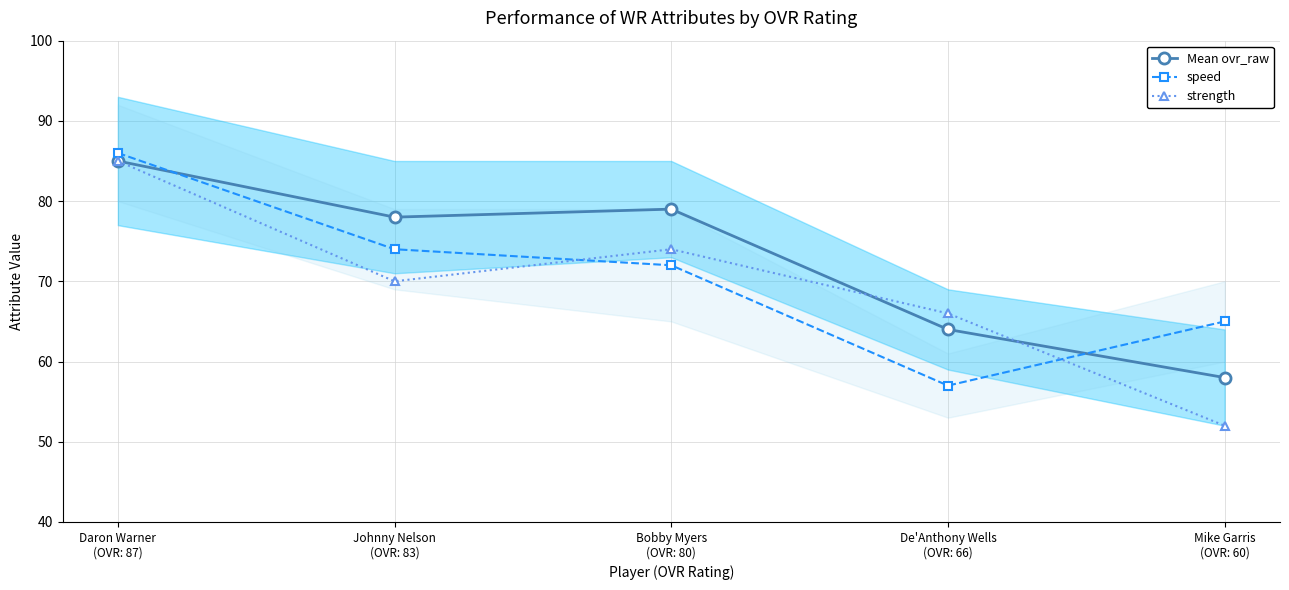

Between Daron Warner
(OVR: 87) and De'Anthony Wells
(OVR: 66), which series saw the biggest shift?

speed